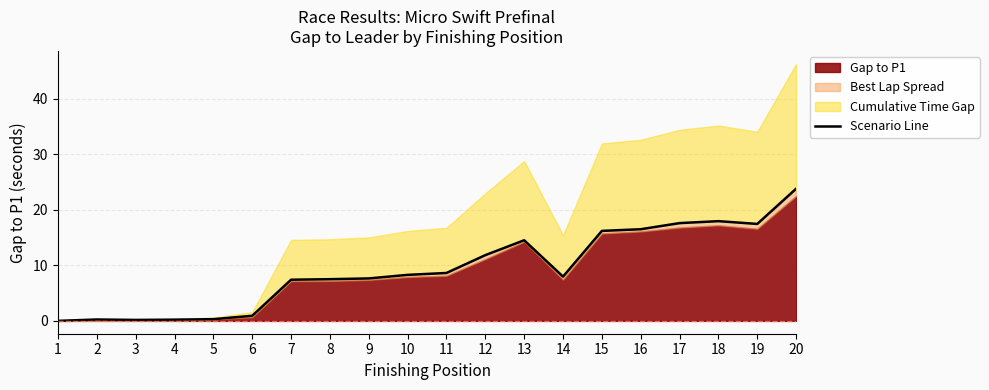

Where is the first local minimum?

3